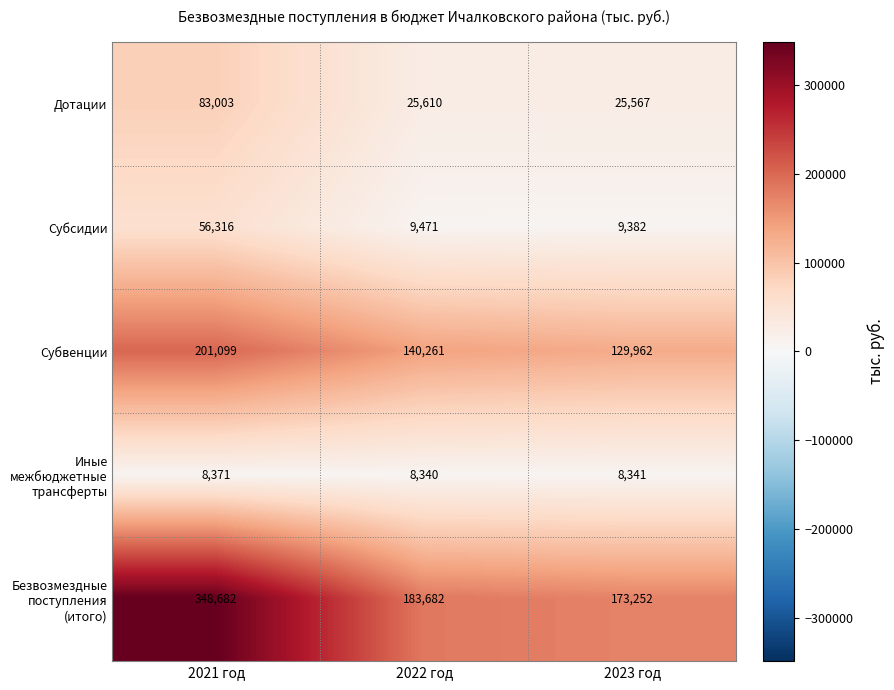

The Субсидии series shows 9471 at 2022 год. True or false?

True